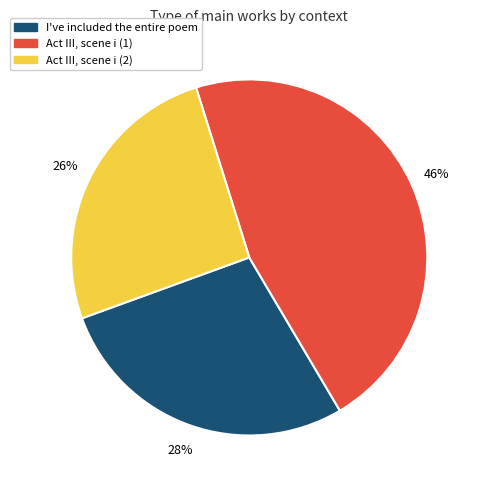

To the nearest percent, what is the combined percentage of I've included the entire poem and Act III, scene i (1)?

74%